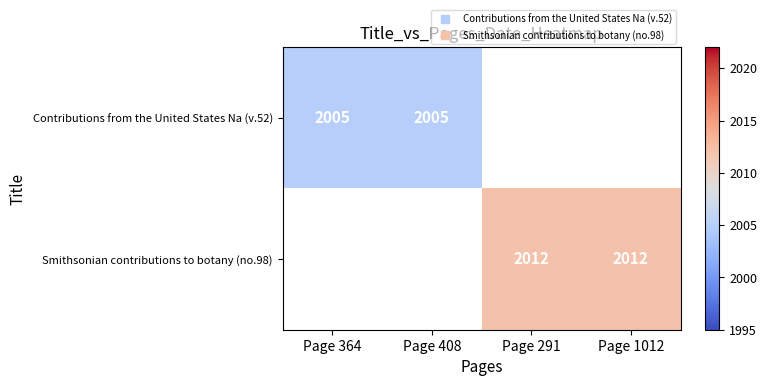

How many distinct data groups are displayed?

2